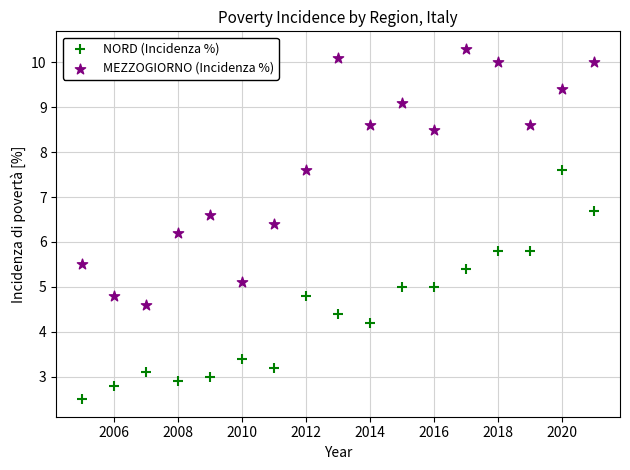

In the MEZZOGIORNO (Incidenza %) series, what Y value is closest to 7?

6.6